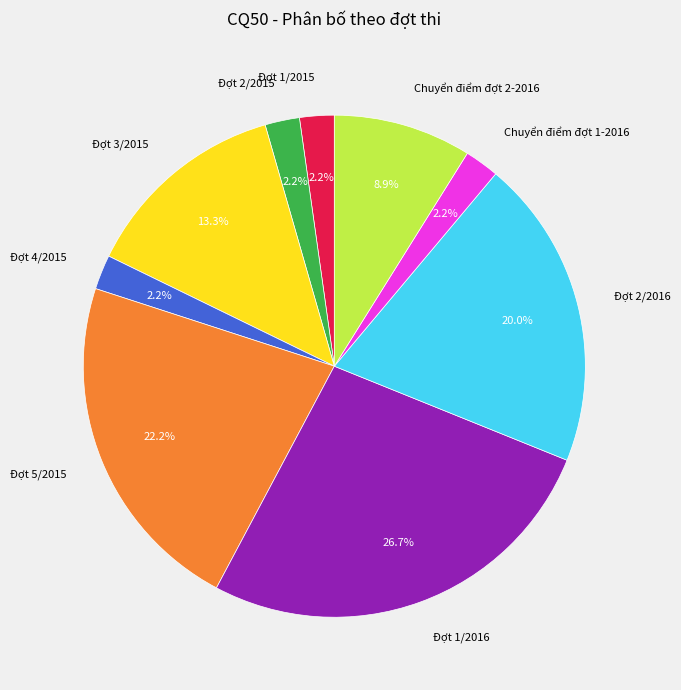

Approximately how many times larger is the value at Đợt 3/2015 compared to Đợt 5/2015?

0.6